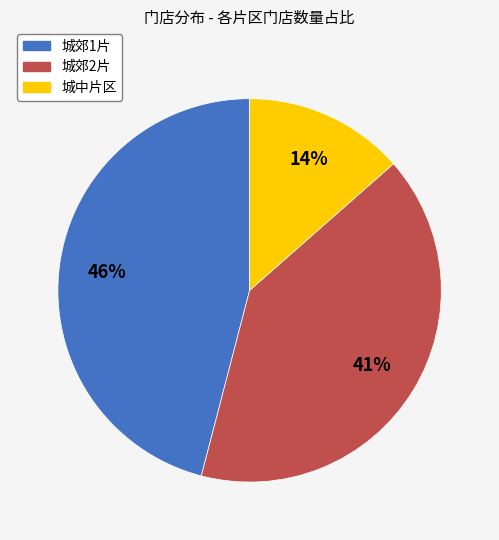

Rank the categories by value from highest to lowest.

城郊1片, 城郊2片, 城中片区